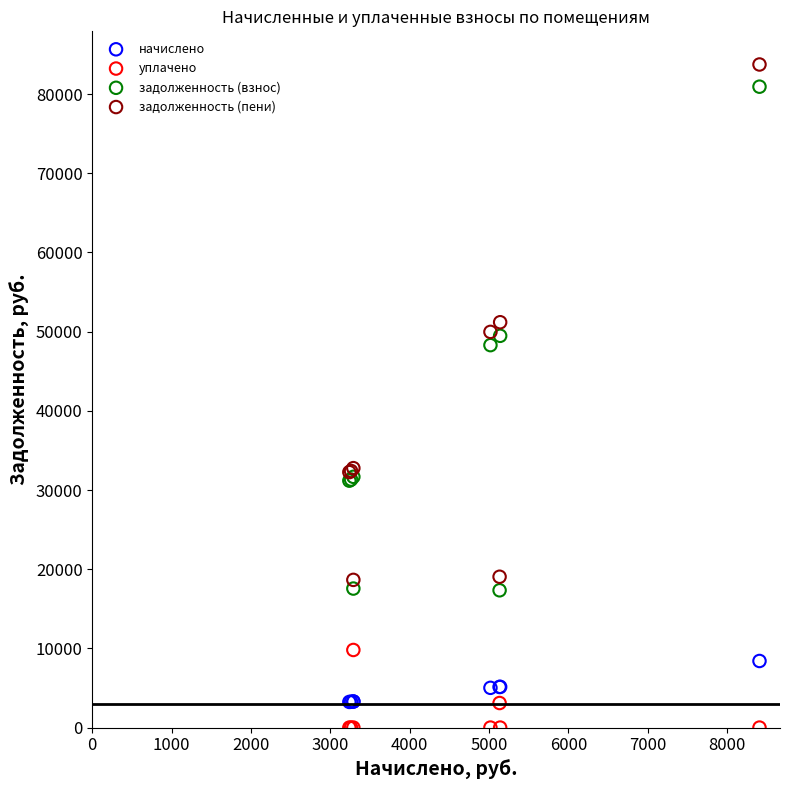

What is the X range (max minus min) for the scatter plot?

5169.6